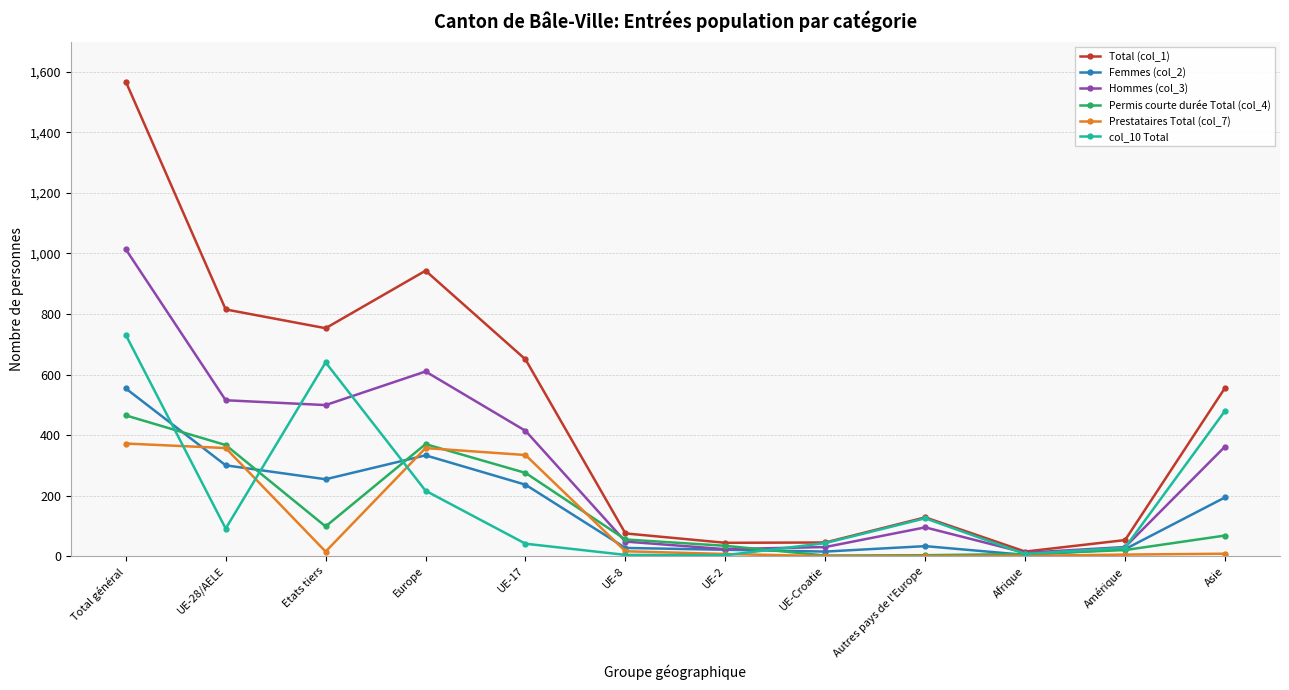

The value of Femmes (col_2) at Europe is 549. True or false?

False